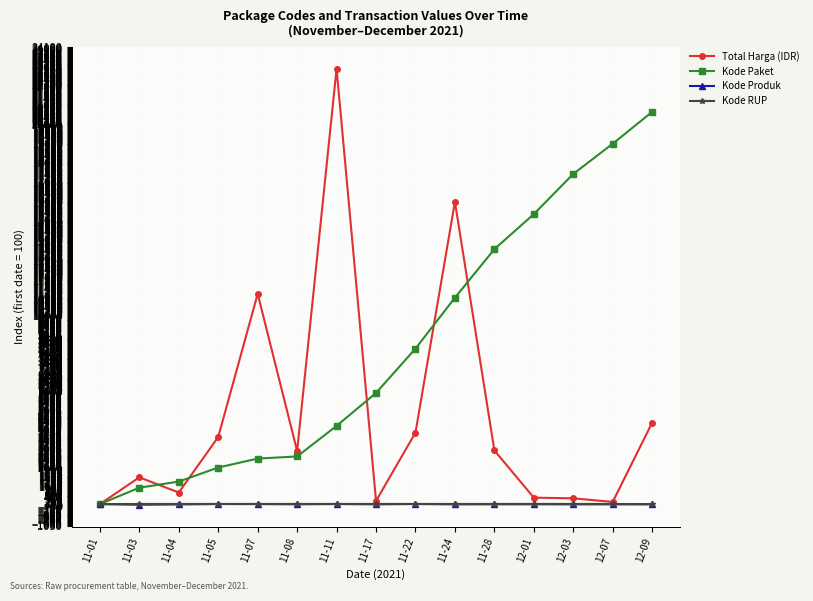

What is the label of the 14th point from the left?

12-07